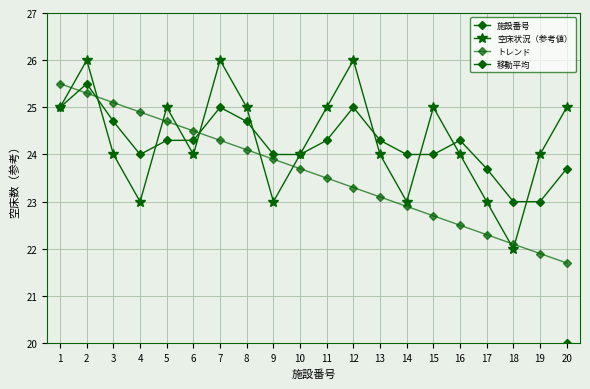

How many data points in トレンド are less than 23?

7